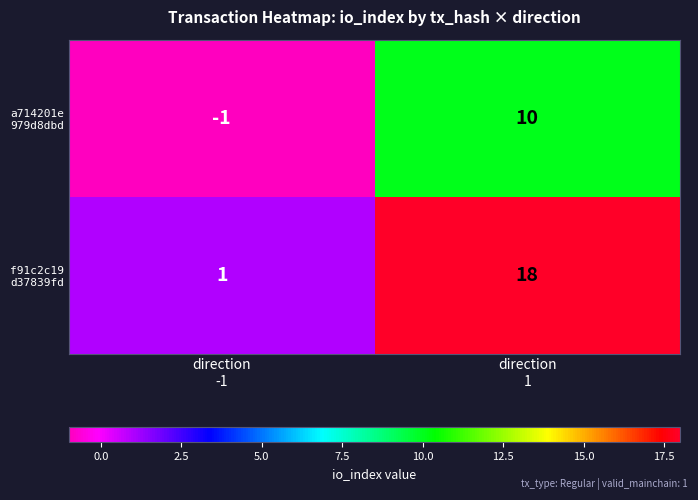

What is the maximum value shown in the chart?

18